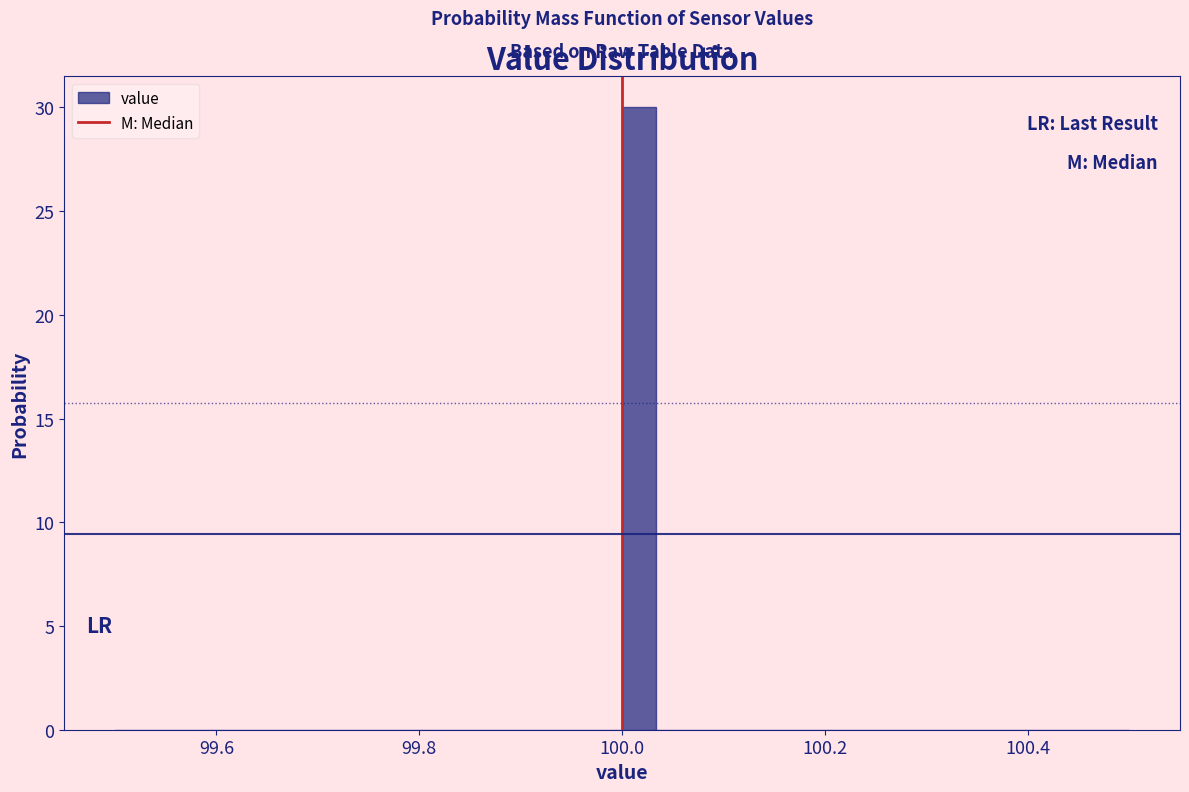

Read against the x-axis, roughly where is the centre of the tallest bar?

100.02